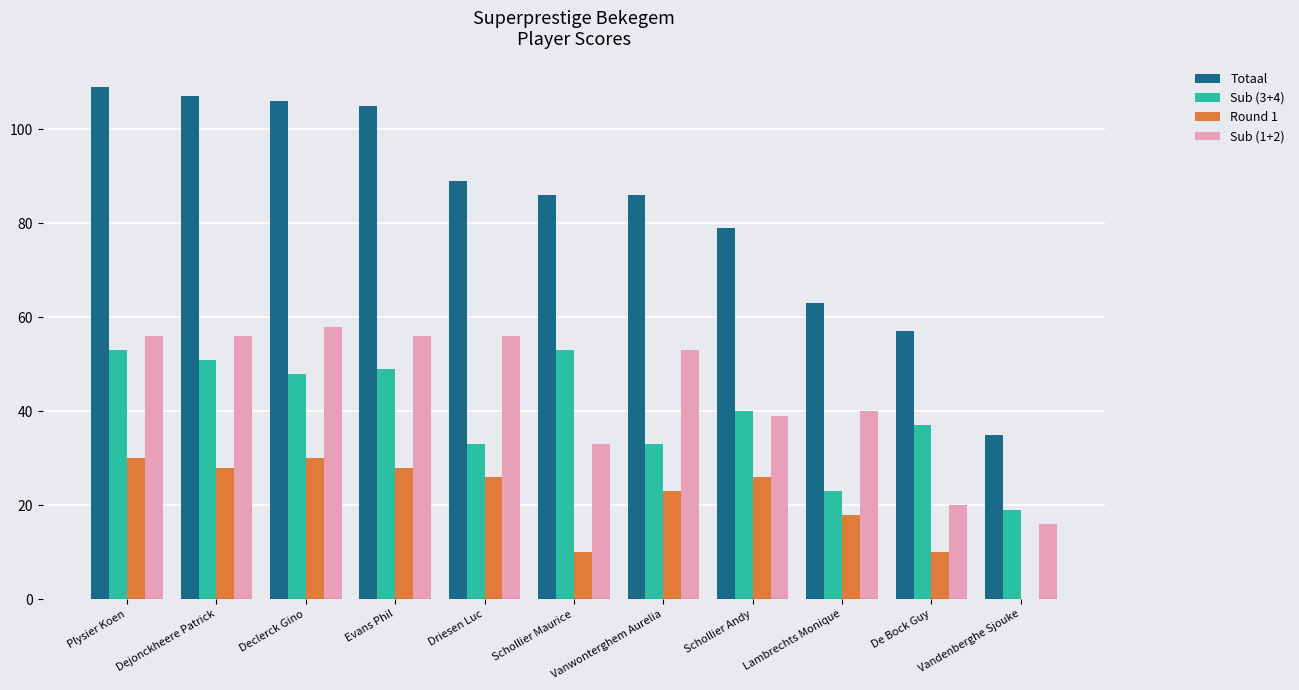

What is the maximum value shown in the chart?

109